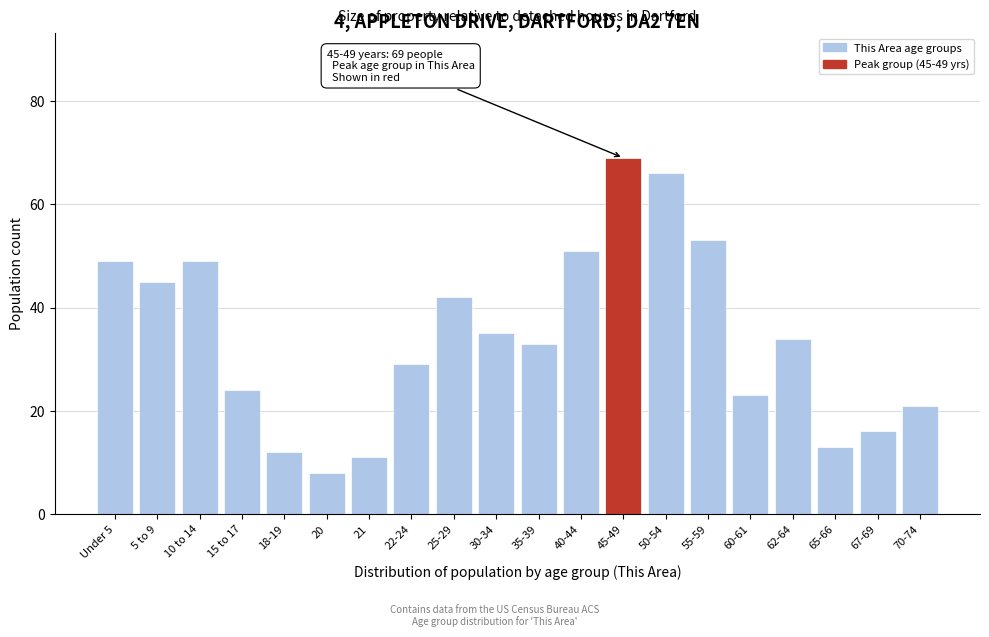

Reading left to right, transcribe all the data shown in this chart.

Under 5=49	5 to 9=45	10 to 14=49	15 to 17=24	18-19=12	20=8	21=11	22-24=29	25-29=42	30-34=35	35-39=33	40-44=51	45-49=69	50-54=66	55-59=53	60-61=23	62-64=34	65-66=13	67-69=16	70-74=21